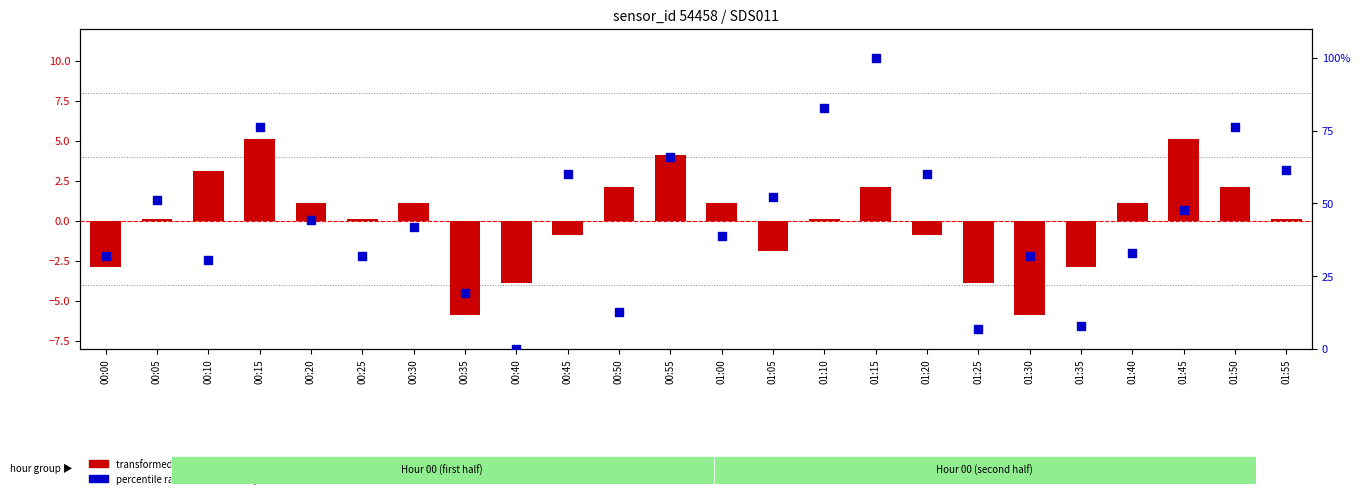

What is the total value across all series at 01:45?

52.9